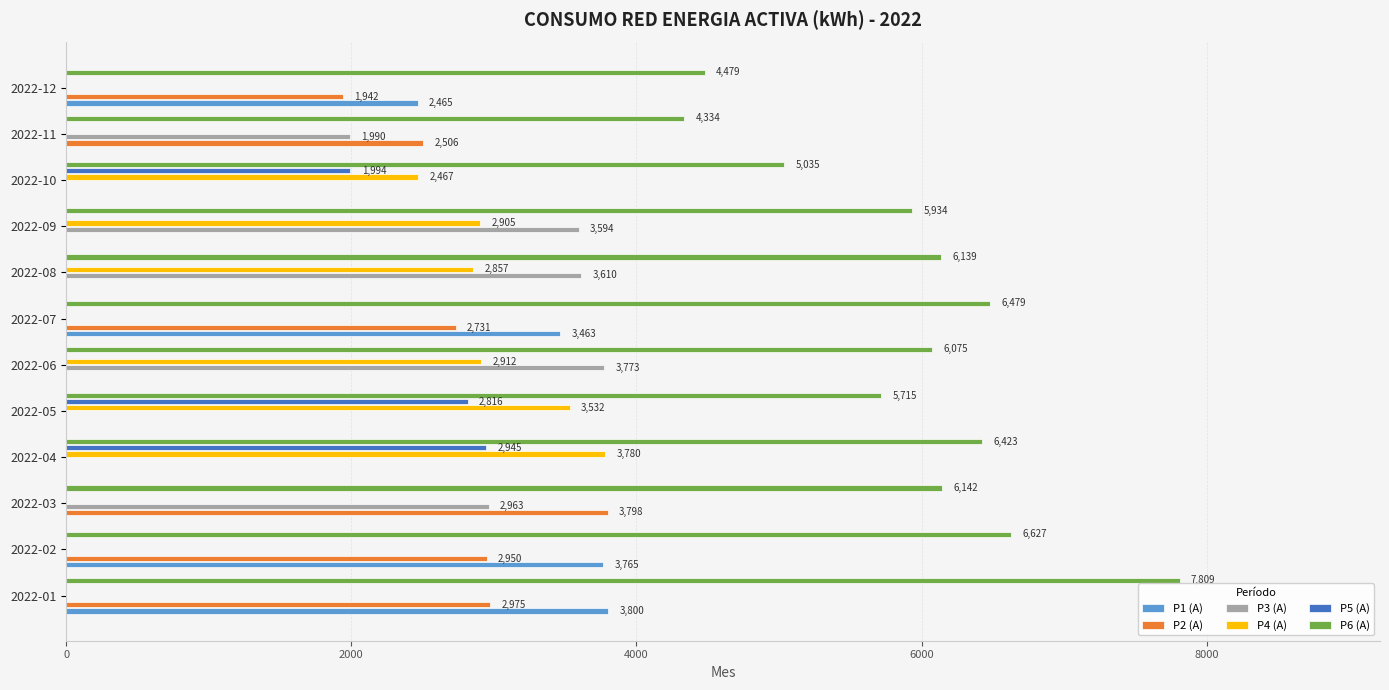

What is the highest value of the P4 (A) series?

3780